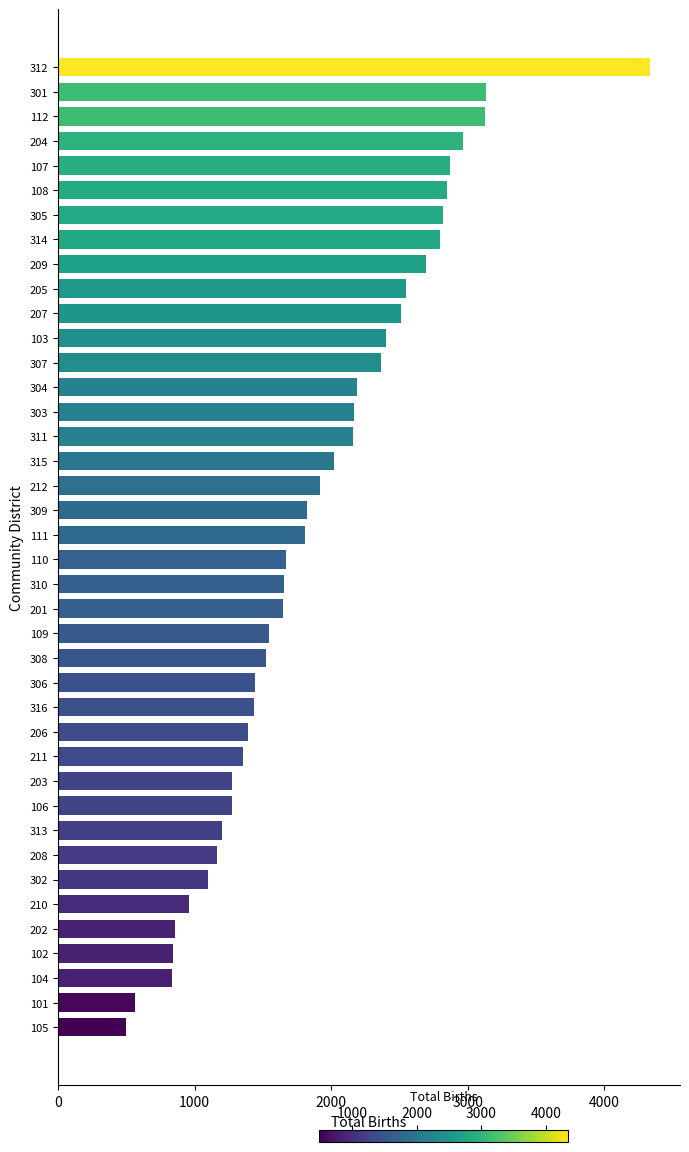

The chart shows a value of 565 at 101. True or false?

True